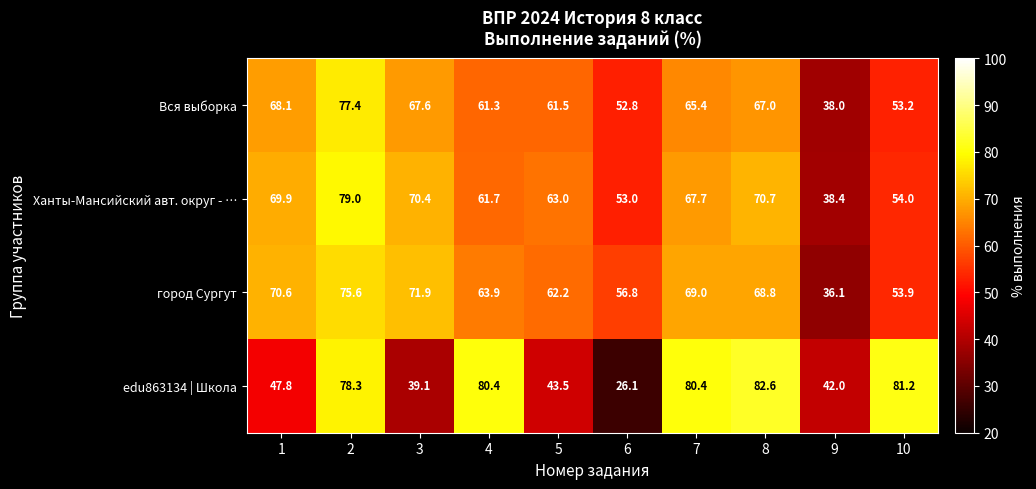

How many series are shown in this chart?

4